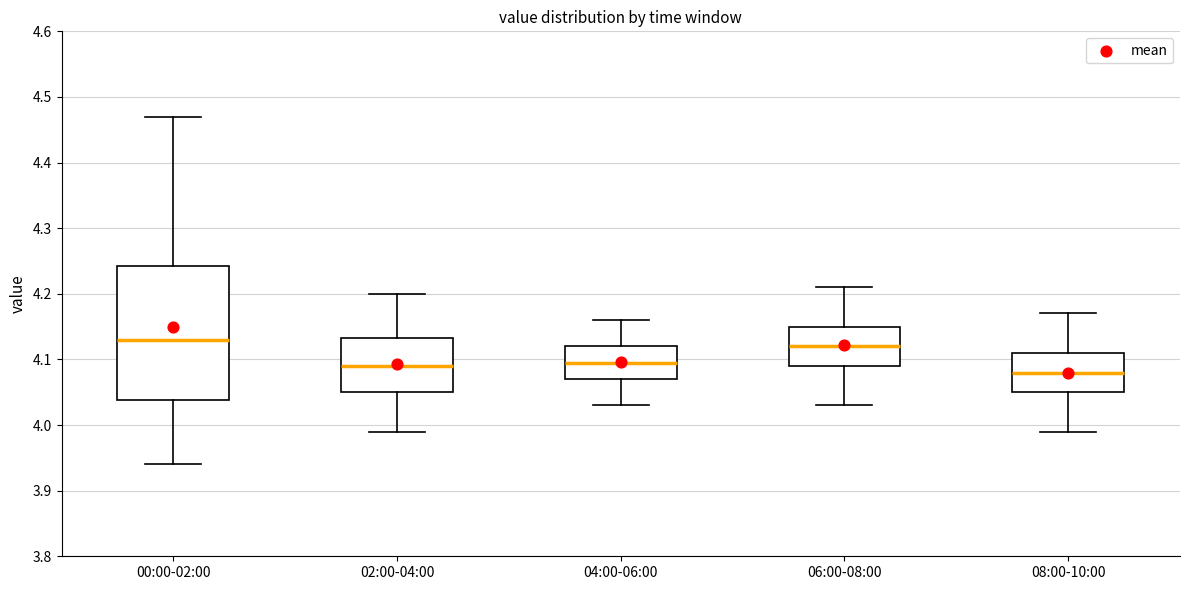

Reading left to right, read every box against the y-axis: the position of its median line, the range the box covers, and the ends of its whiskers. The values are not printed on the chart, so give them approximately, as read against the axis.

00:00-02:00: median 4.13, box 4.04 to 4.24, whiskers 3.94 to 4.47
02:00-04:00: median 4.09, box 4.05 to 4.13, whiskers 3.99 to 4.20
04:00-06:00: median 4.10, box 4.07 to 4.12, whiskers 4.03 to 4.16
06:00-08:00: median 4.12, box 4.09 to 4.15, whiskers 4.03 to 4.21
08:00-10:00: median 4.08, box 4.05 to 4.11, whiskers 3.99 to 4.17